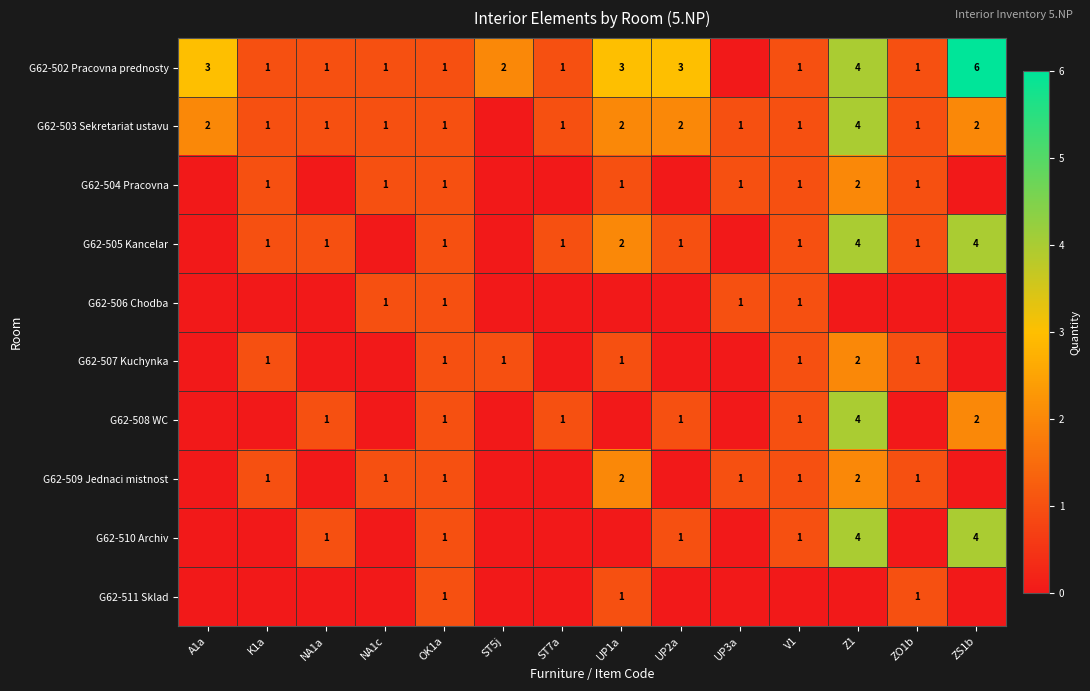

What is the difference between the highest and lowest values at V1?

1